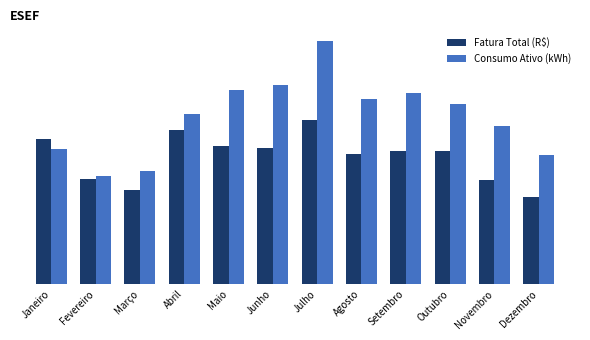

At which label does Fatura Total (R$) reach its minimum?

Dezembro